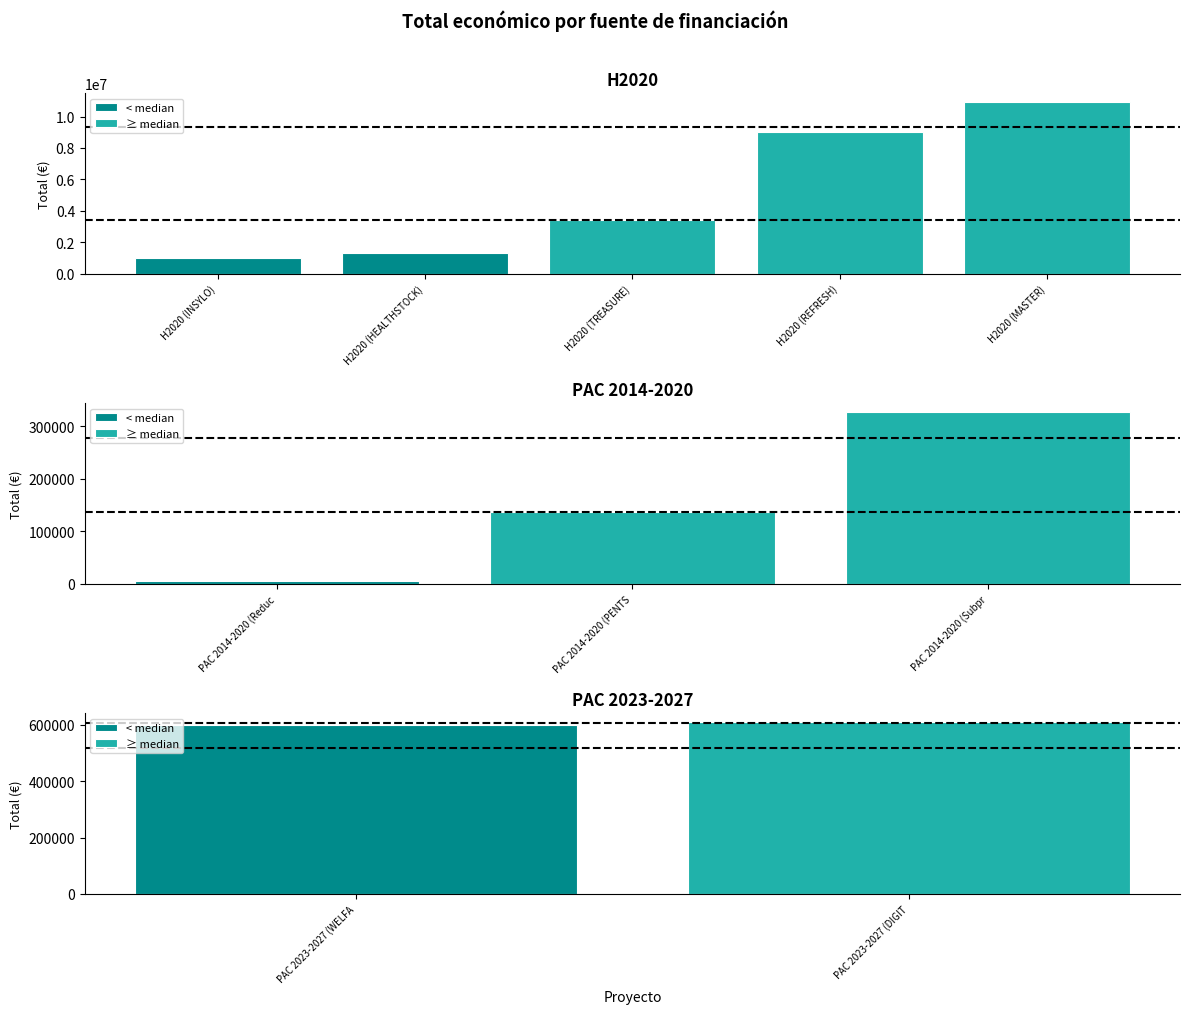

Which category has the lowest value across all series?

PAC 2014-2020 (Reducción)